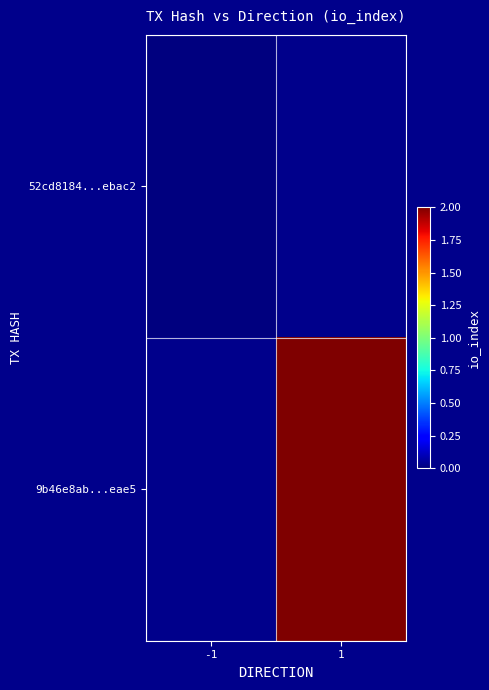

Rank the series by their average value, from highest to lowest.

52cd8184...ebac2, 9b46e8ab...eae5